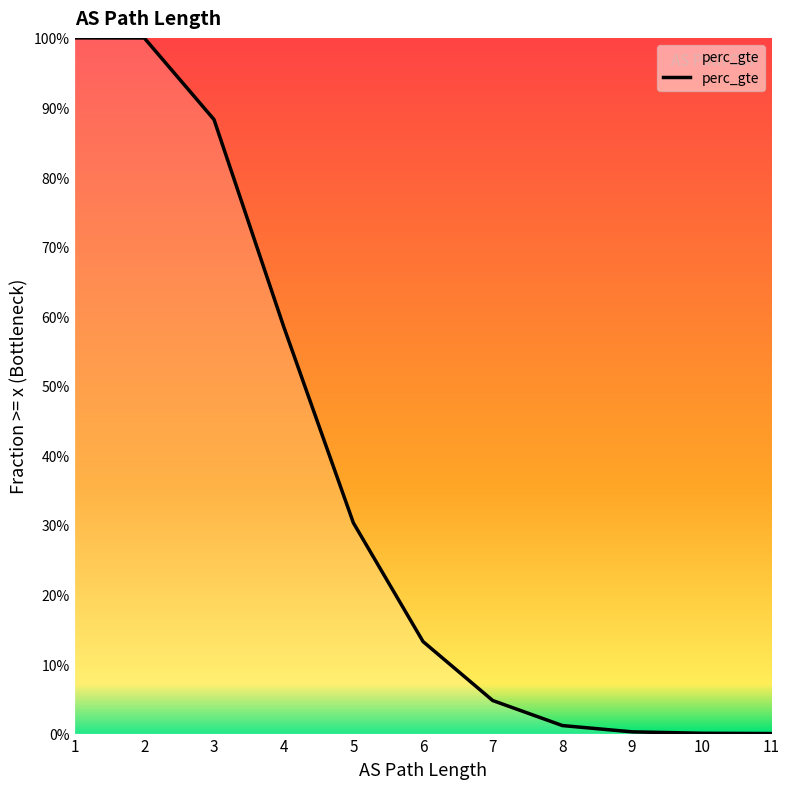

What is the approximate value at 4?

0.6